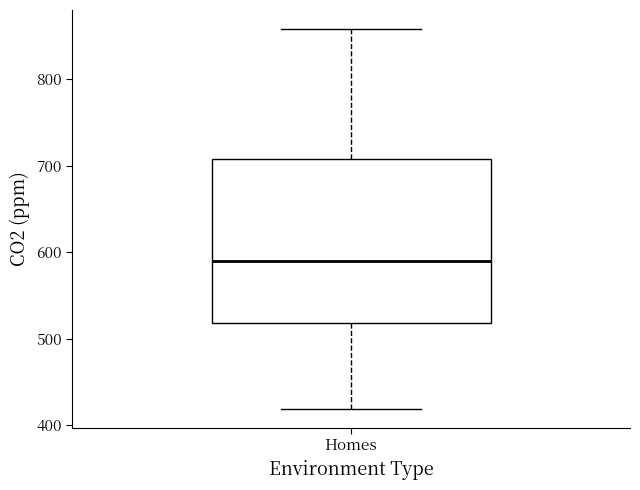

Transcribe this box plot: give where the median line is, the range the box spans, and where the two whiskers end, as read against the y-axis. The values are not printed on the chart, so give them approximately, as read against the axis.

median 590, box 520 to 710, whiskers 420 to 860